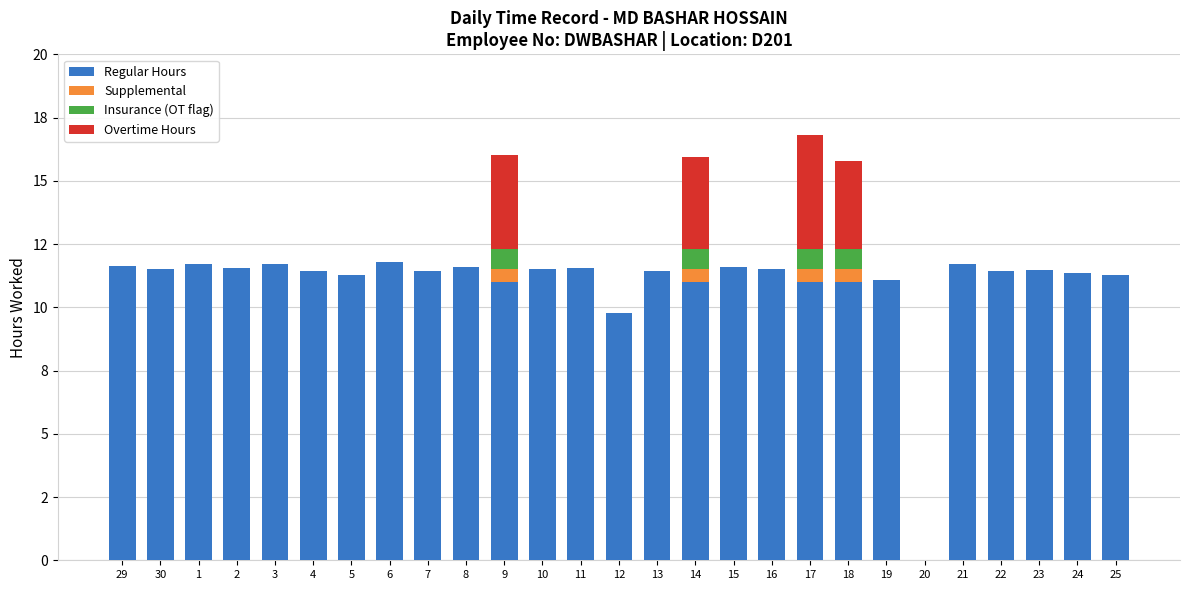

Rank the categories by Overtime Hours value from lowest to highest.

29, 30, 1, 2, 3, 4, 5, 6, 7, 8, 10, 11, 12, 13, 15, 16, 19, 20, 21, 22, 23, 24, 25, 18, 14, 9, 17